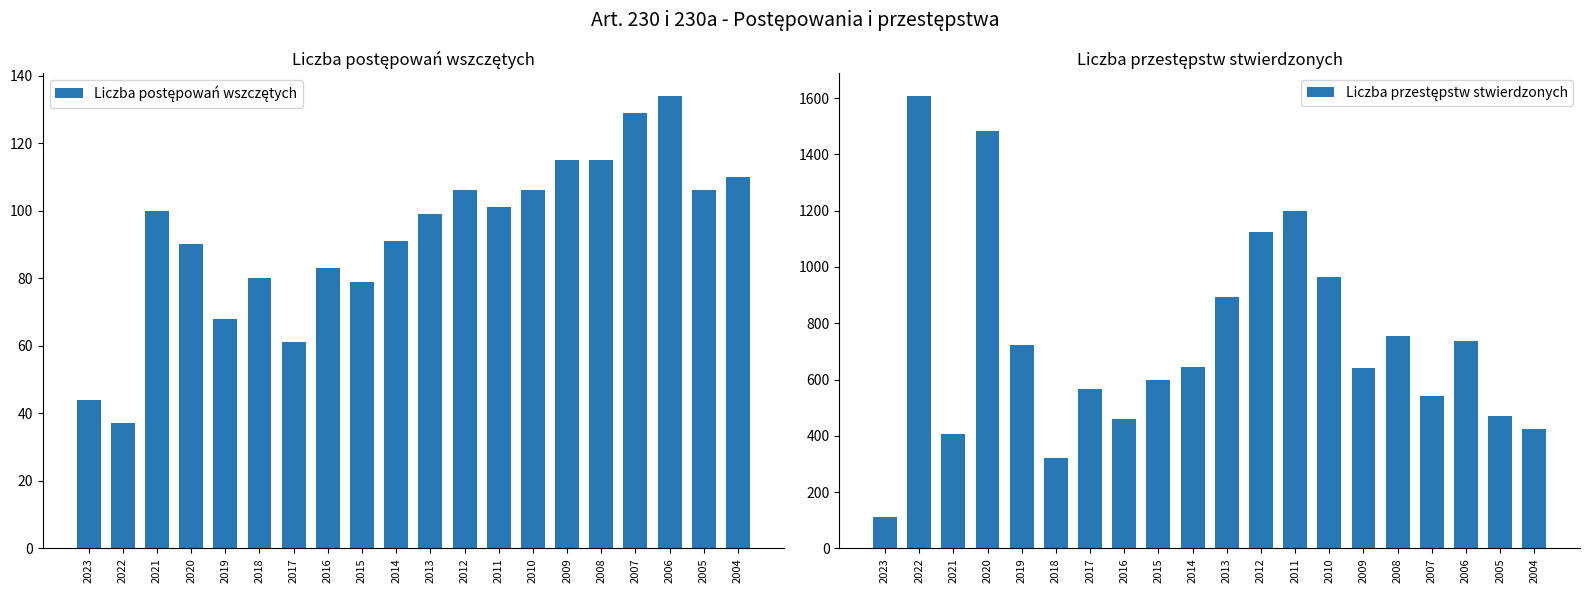

Where does the Liczba przestępstw stwierdzonych series first go above 643?

2022